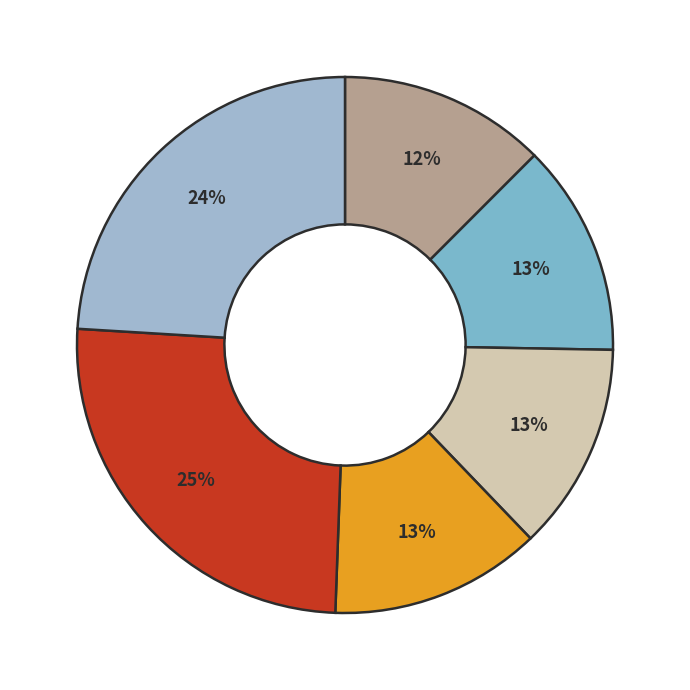

Is there a majority slice in this chart?

No